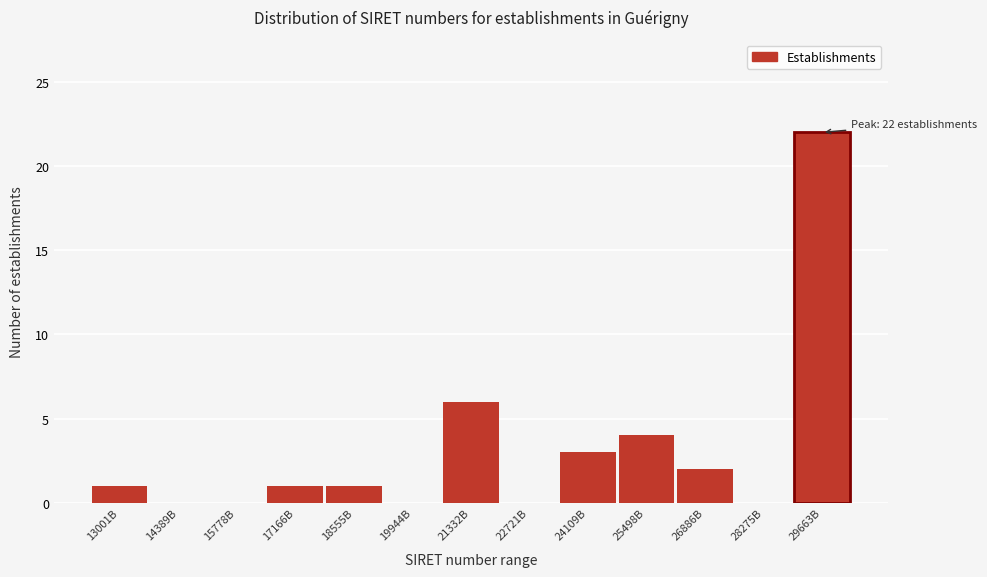

Reading left to right, extract all data points from this chart.

13001B=1	14389B=0	15778B=0	17166B=1	18555B=1	19944B=0	21332B=6	22721B=0	24109B=3	25498B=4	26886B=2	28275B=0	29663B=22